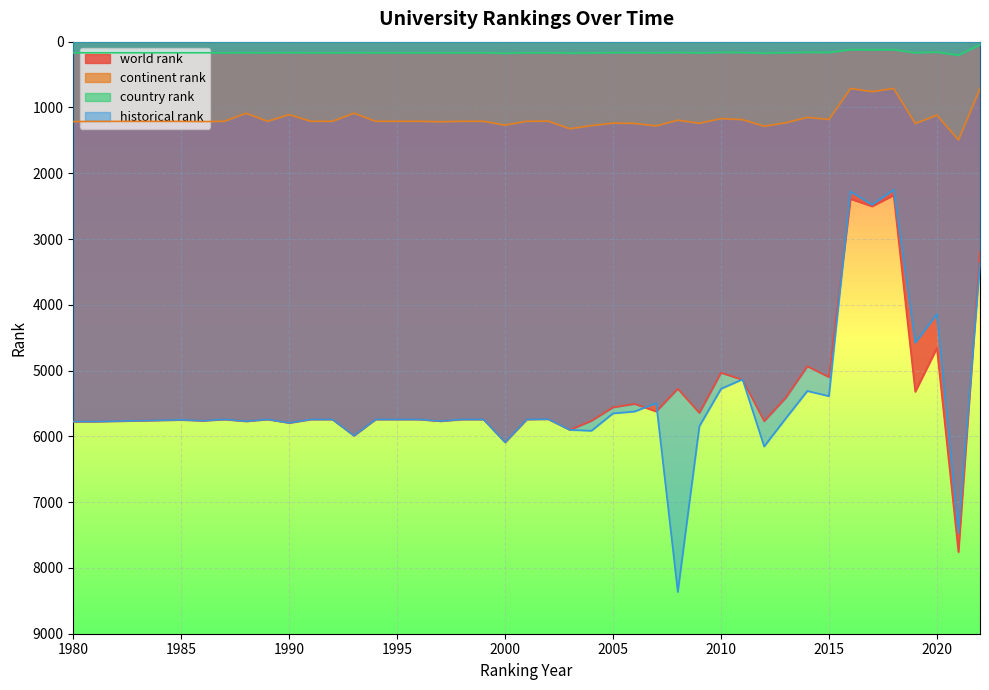

What is the value of the continent rank point at the 34th from the left?

712